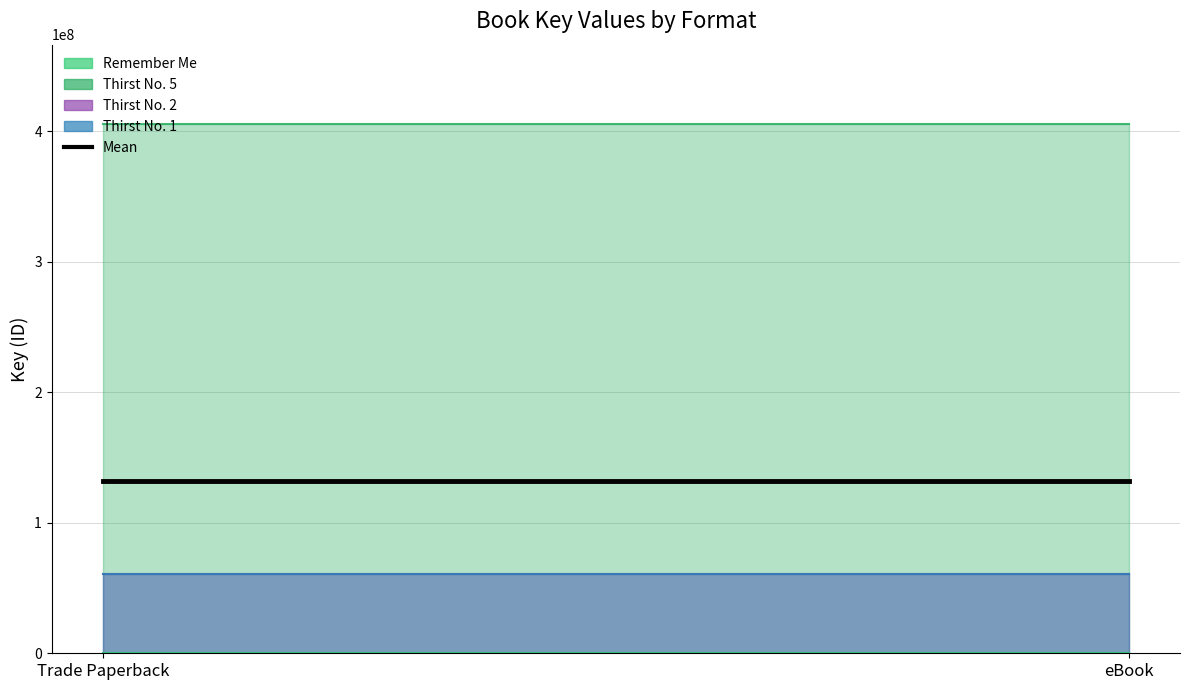

Does the chart have visible grid lines?

Yes